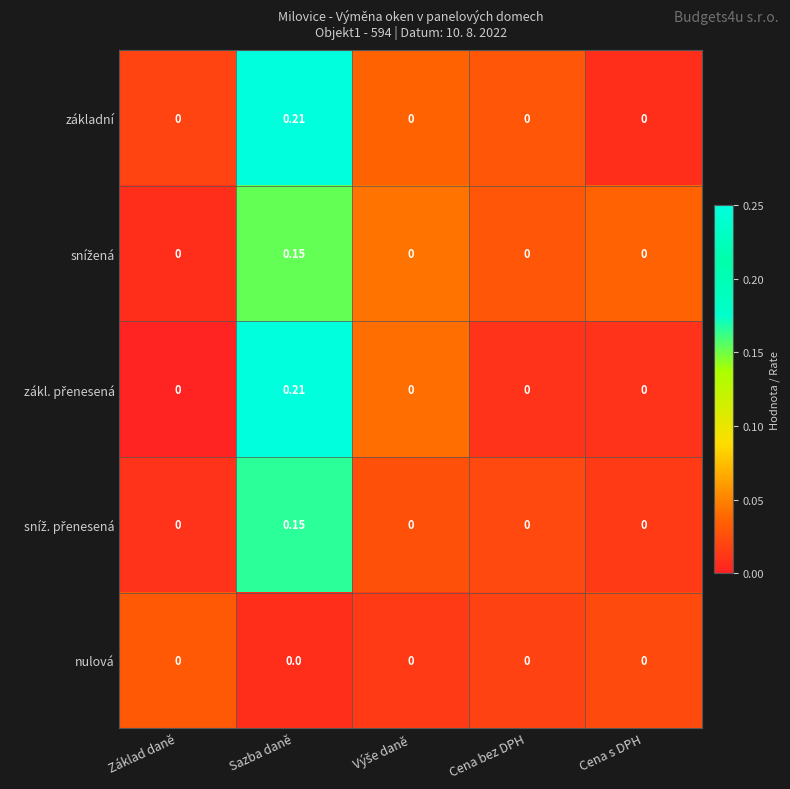

Which category has the highest value in the základní series?

Sazba daně